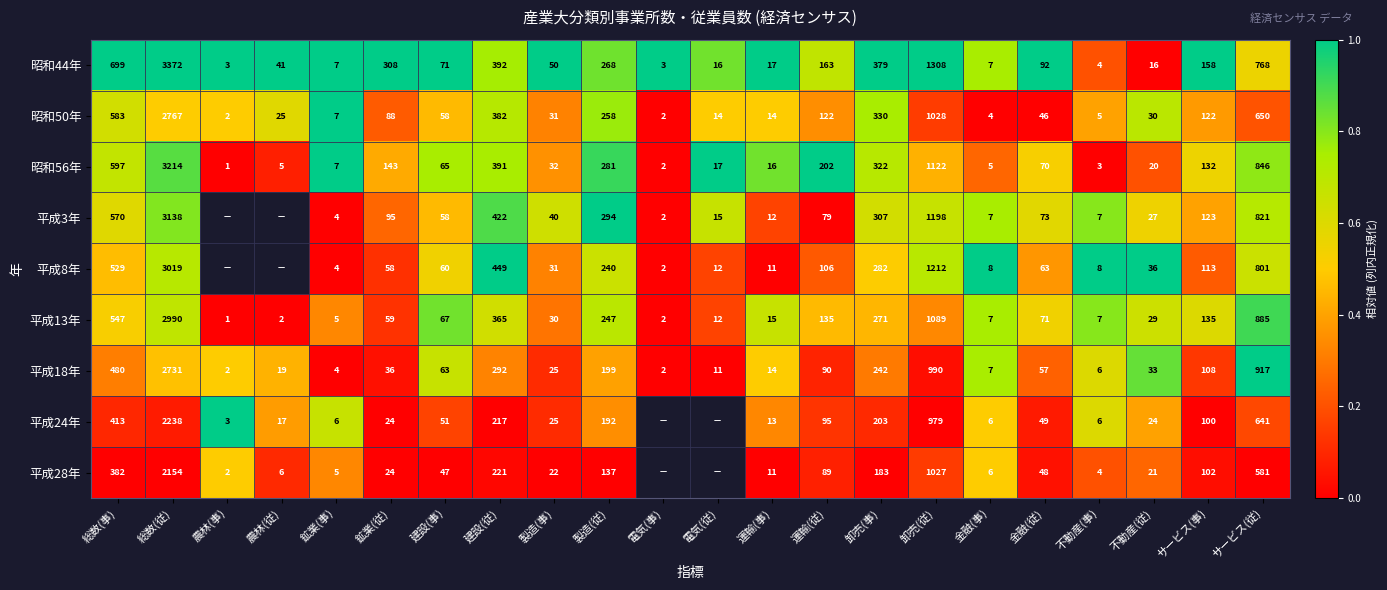

Is the value of 昭和44年 at 総数(従) greater than the value of 昭和56年 at 卸売(事)?

Yes